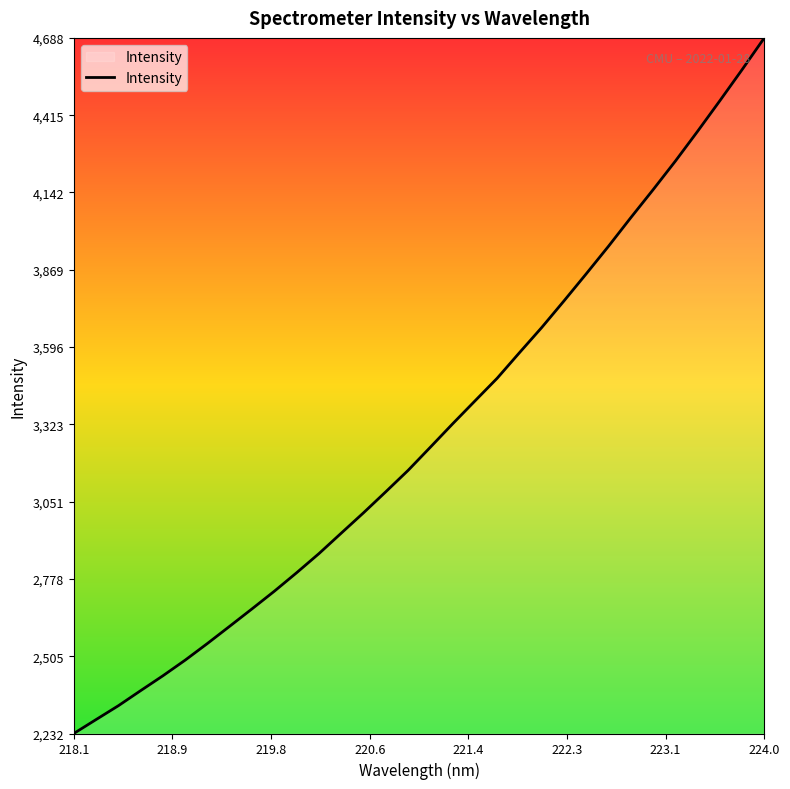

Count the number of categories in the chart.

32